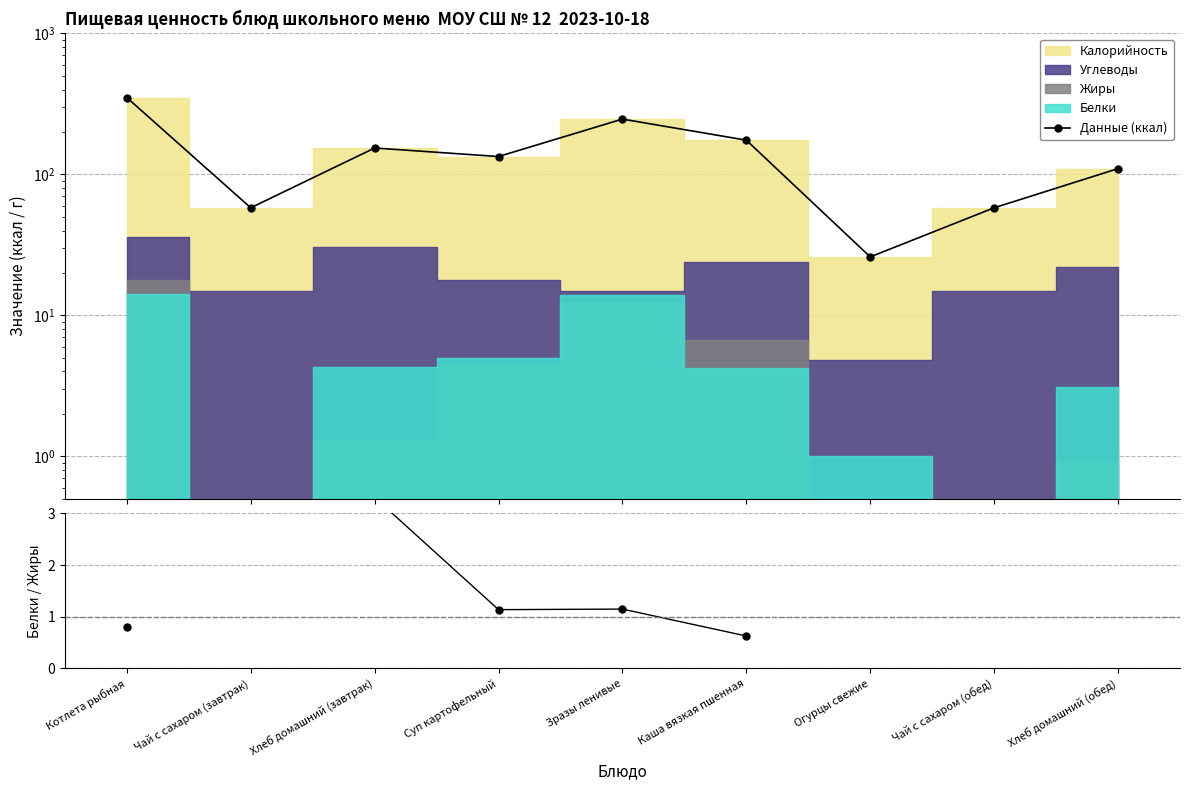

What is the difference between the Данные (ккал) values at Хлеб домашний (завтрак) and Зразы ленивые?

93.0